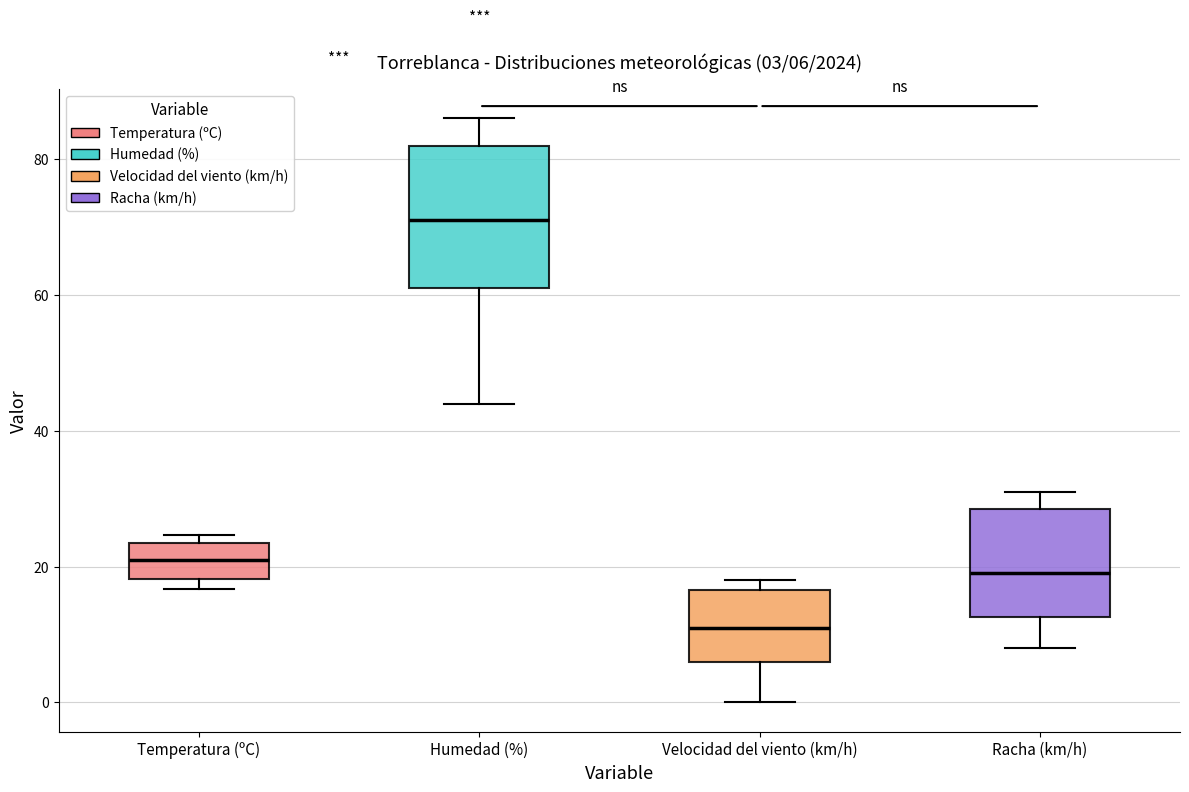

Which box has the lowest median line?

Velocidad del viento (km/h)